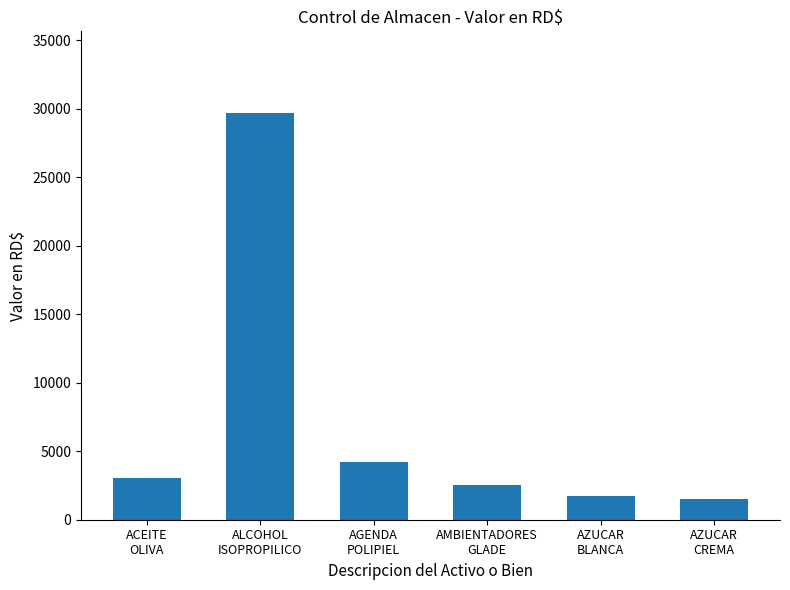

How many bars are there in total?

6